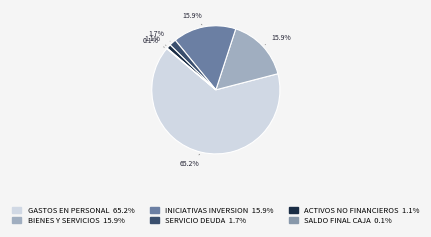

What is the largest slice in the pie chart?

GASTOS EN PERSONAL